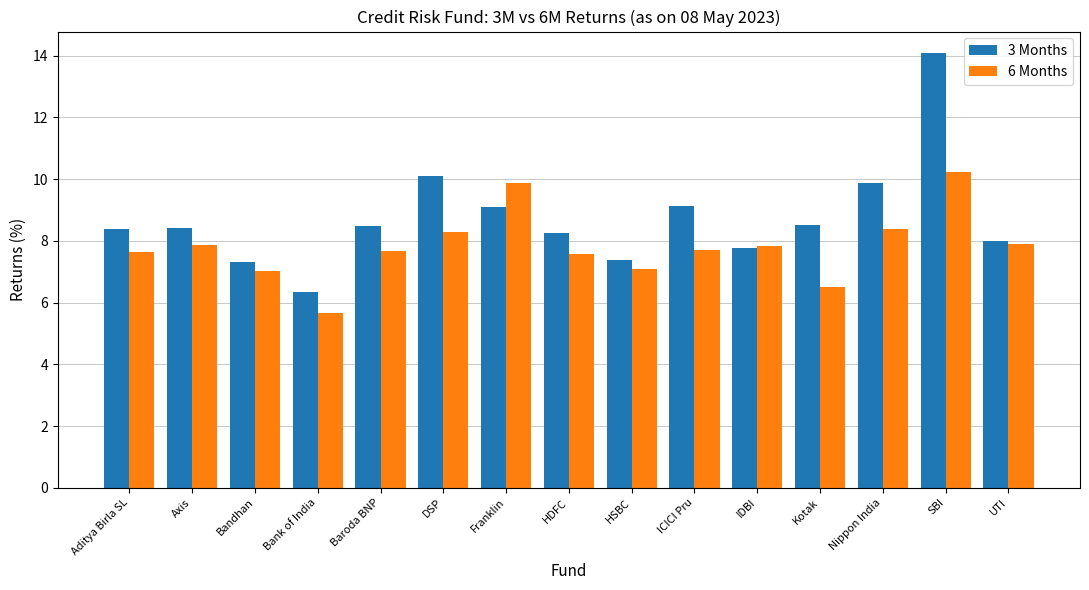

Which category has the lowest value across all series?

Bank of India